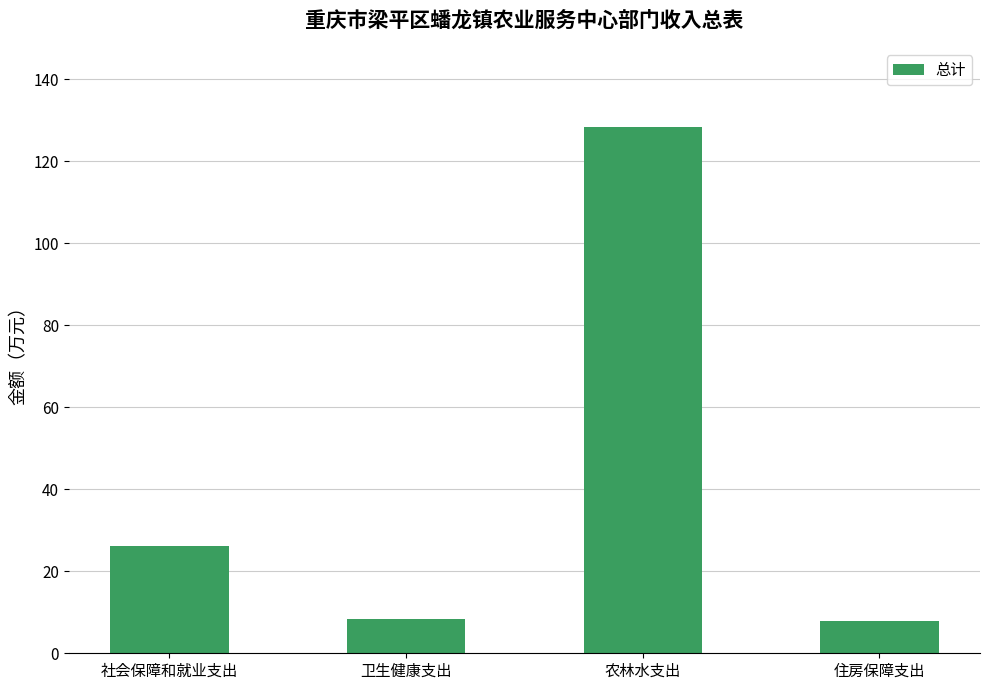

How many bars are there in total?

4